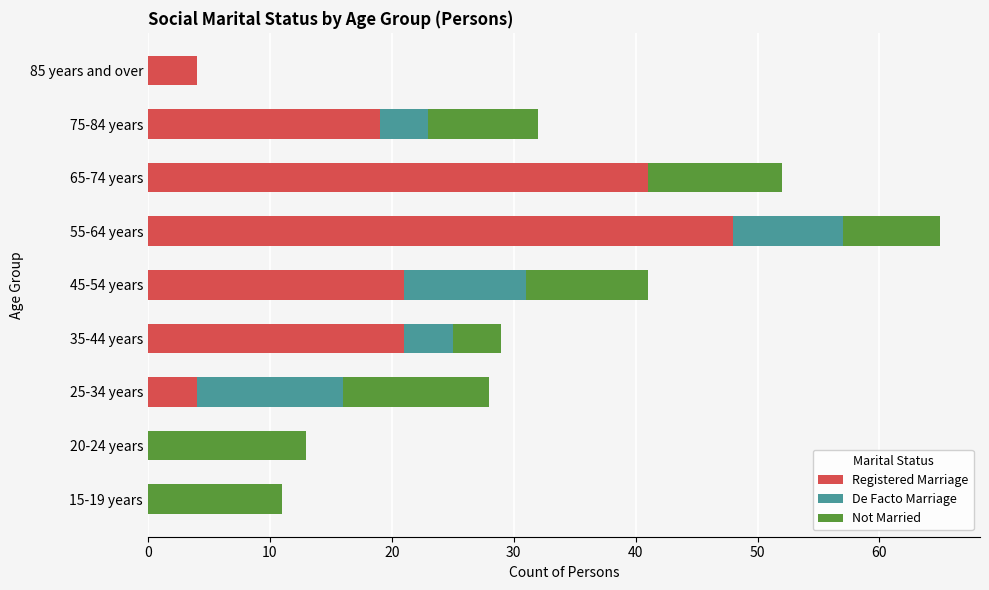

At which category is the sum across all series the highest?

55-64 years